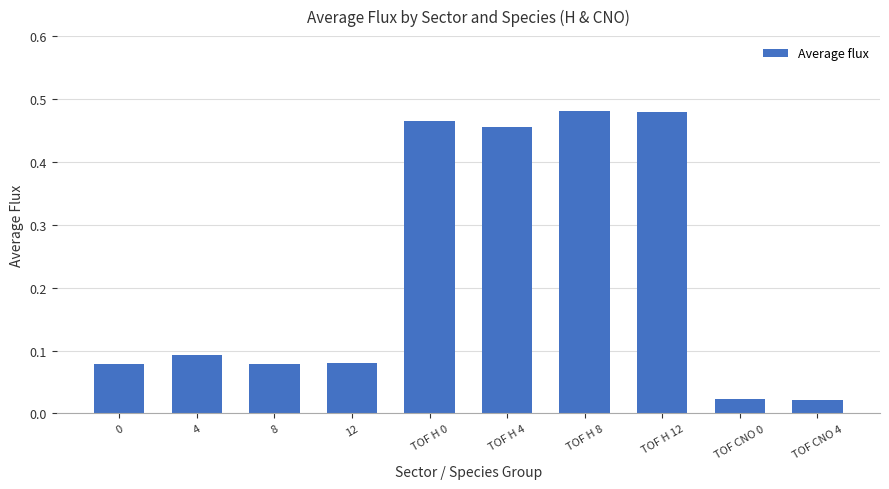

What is the sum of the values at 8 and TOF H 8?

0.6